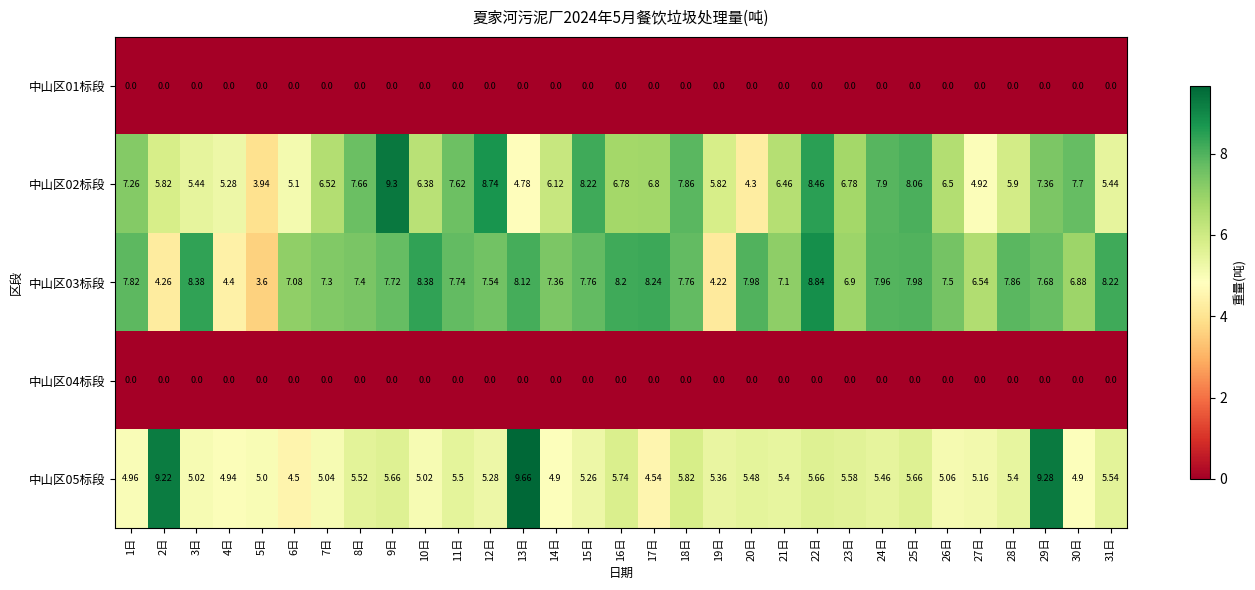

Which series has the largest range (max minus min)?

中山区02标段